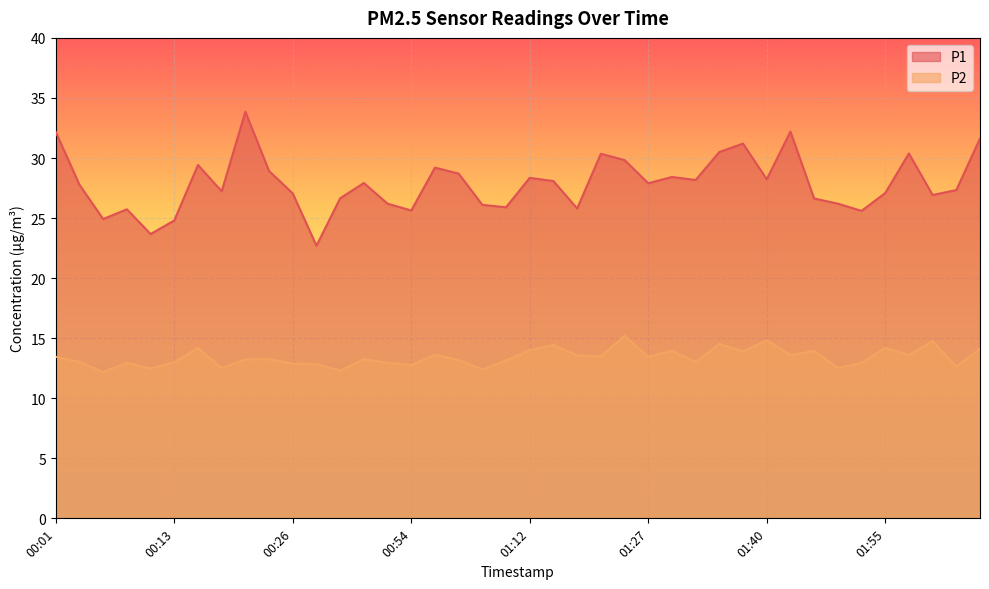

The value of P2 at 01:17 is 14.4. True or false?

True